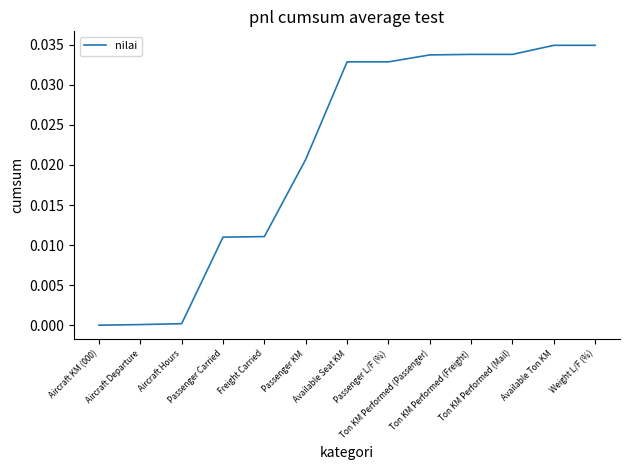

Rank the categories by value from highest to lowest.

Weight L/F (%), Available Ton KM, Ton KM Performed (Freight), Ton KM Performed (Mail), Ton KM Performed (Passenger), Passenger L/F (%), Available Seat KM, Passenger KM, Freight Carried, Passenger Carried, Aircraft Hours, Aircraft Departure, Aircraft KM (000)